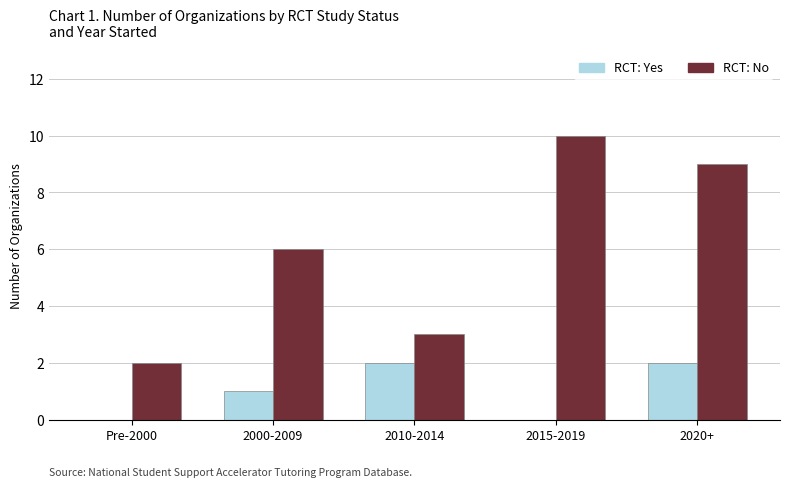

Reading left to right, list all the values displayed in this chart.

RCT: Yes: Pre-2000=0	2000-2009=1	2010-2014=2	2015-2019=0	2020+=2
RCT: No: Pre-2000=2	2000-2009=6	2010-2014=3	2015-2019=10	2020+=9